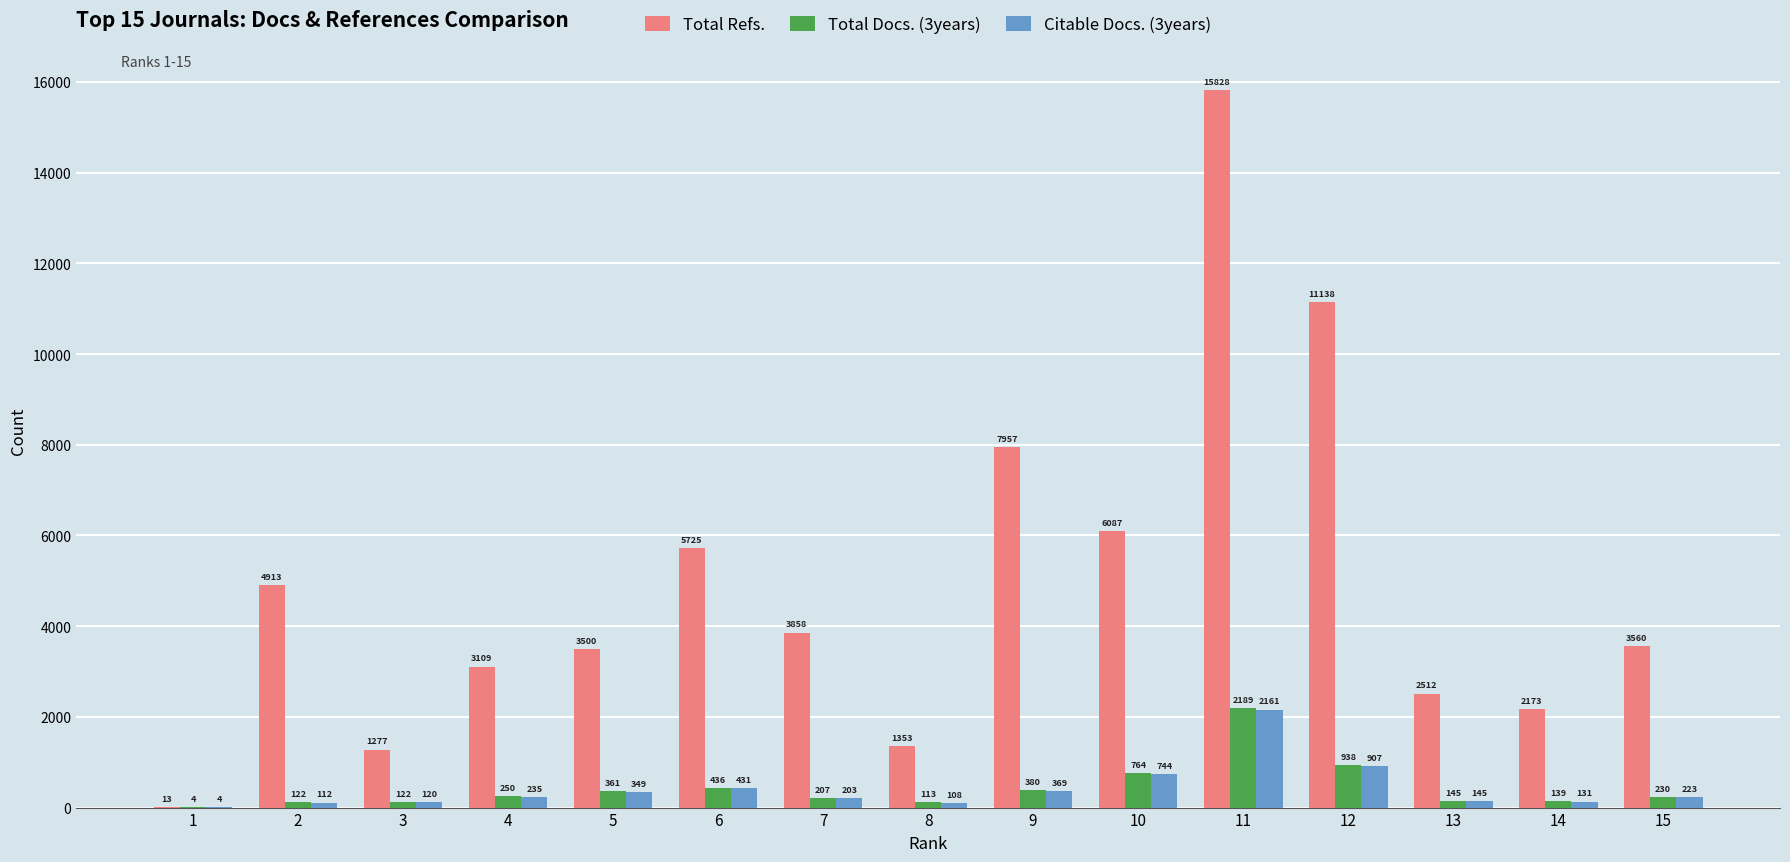

What is the difference between the Total Refs. values at 13 and 15?

1048